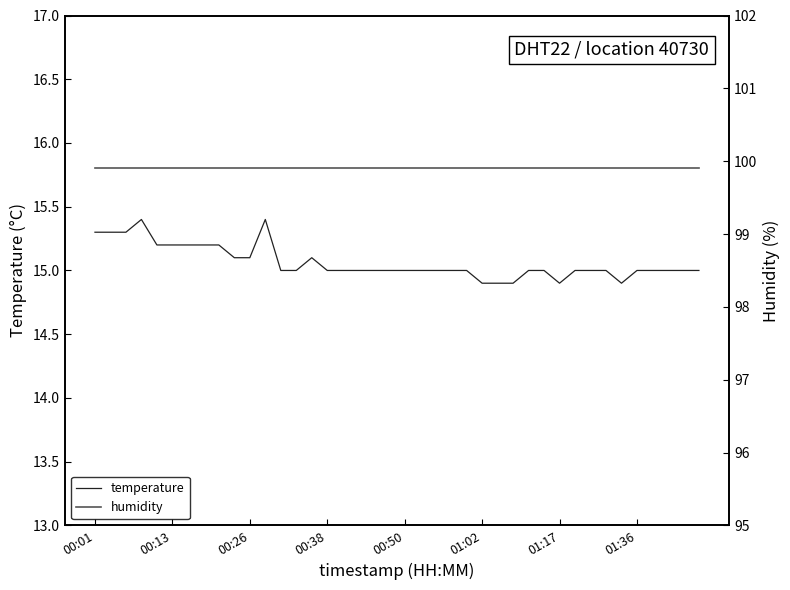

What is the label of the 40th point from the right?

00:01